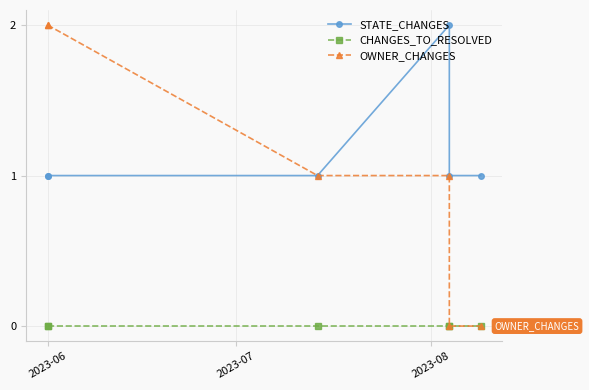

What is the total value across all series at 2023-06?

3